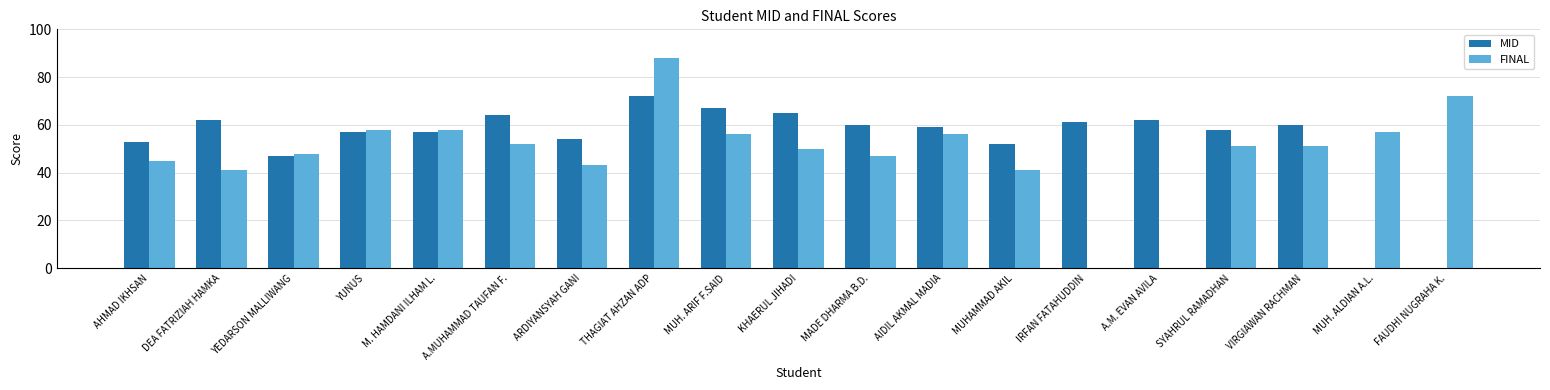

Is the value of MID at MUH. ARIF F.SAID greater than the value of FINAL at A.M. EVAN AVILA?

Yes